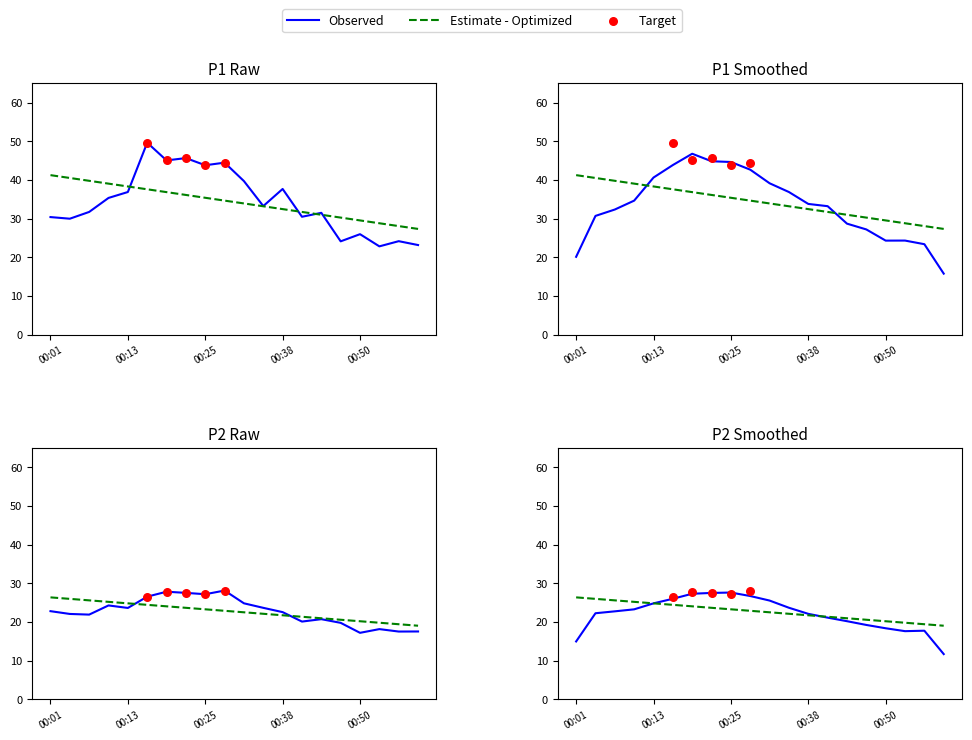

At how many categories does at least one series exceed 21?

20